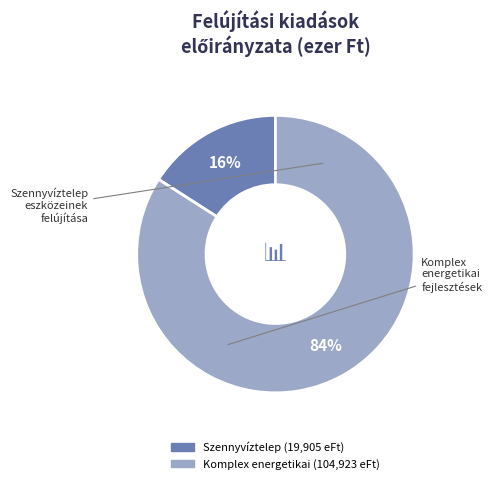

How many segments does this pie chart have?

2